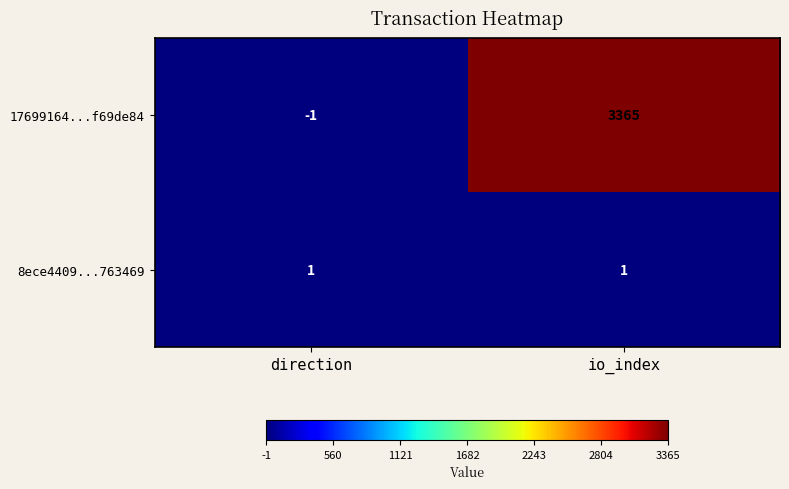

At which category is the sum across all series the highest?

io_index